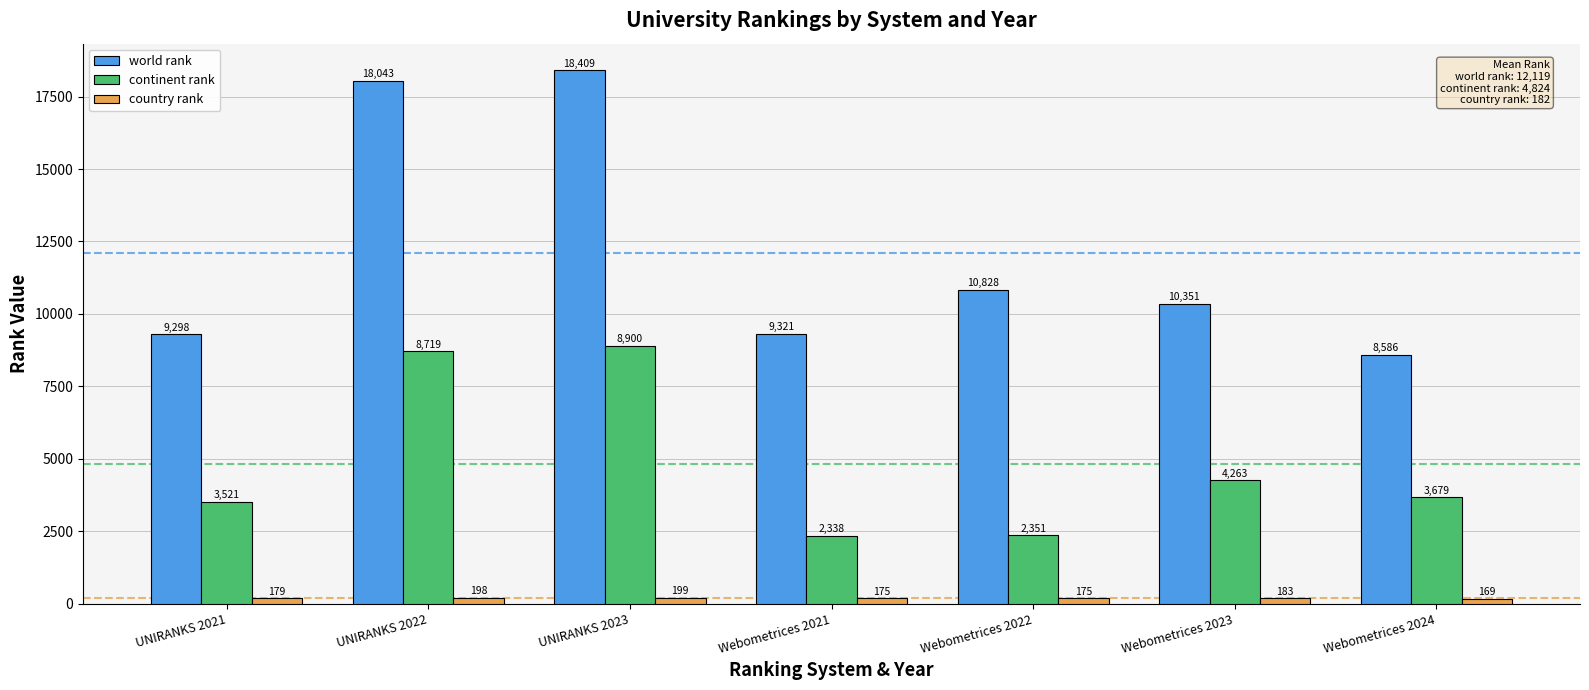

What is the sum of all continent rank values?

33771